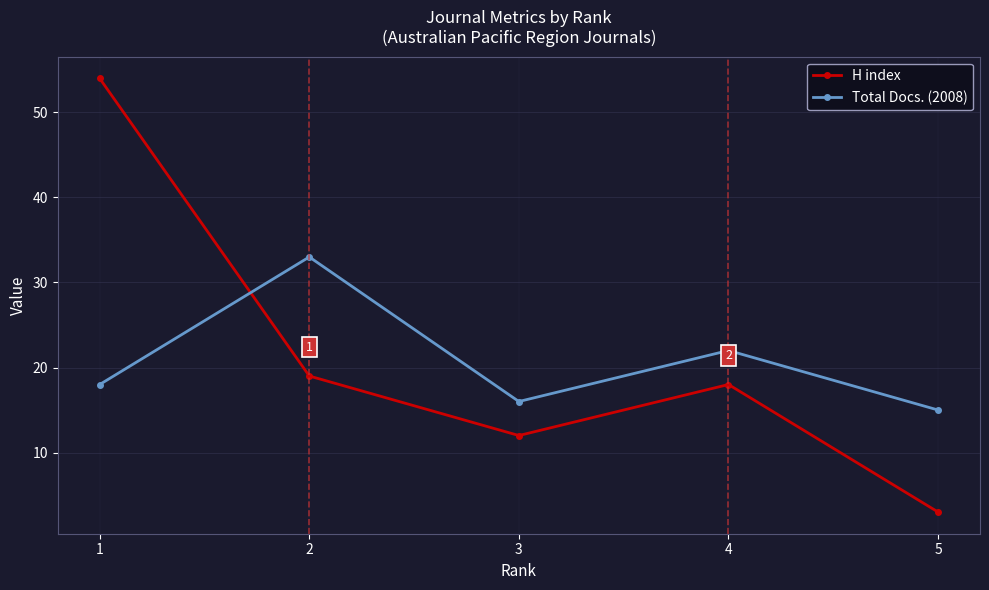

What is the total value across all series at 3?

28